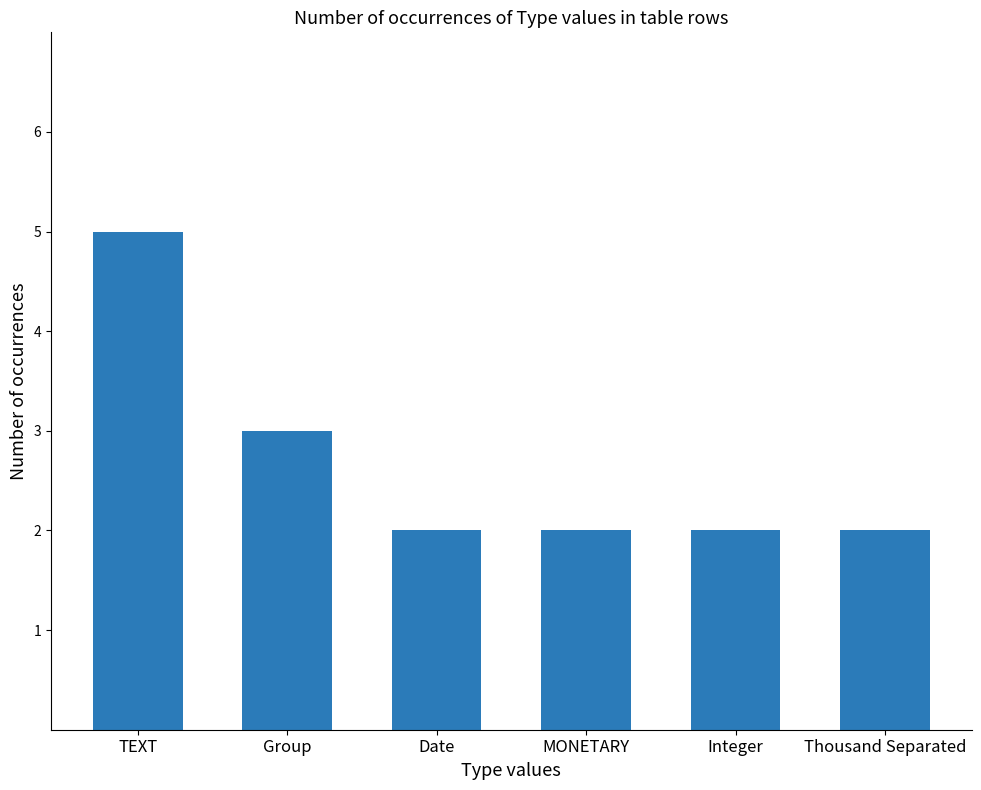

What is the label of the 3rd bar from the left?

Date